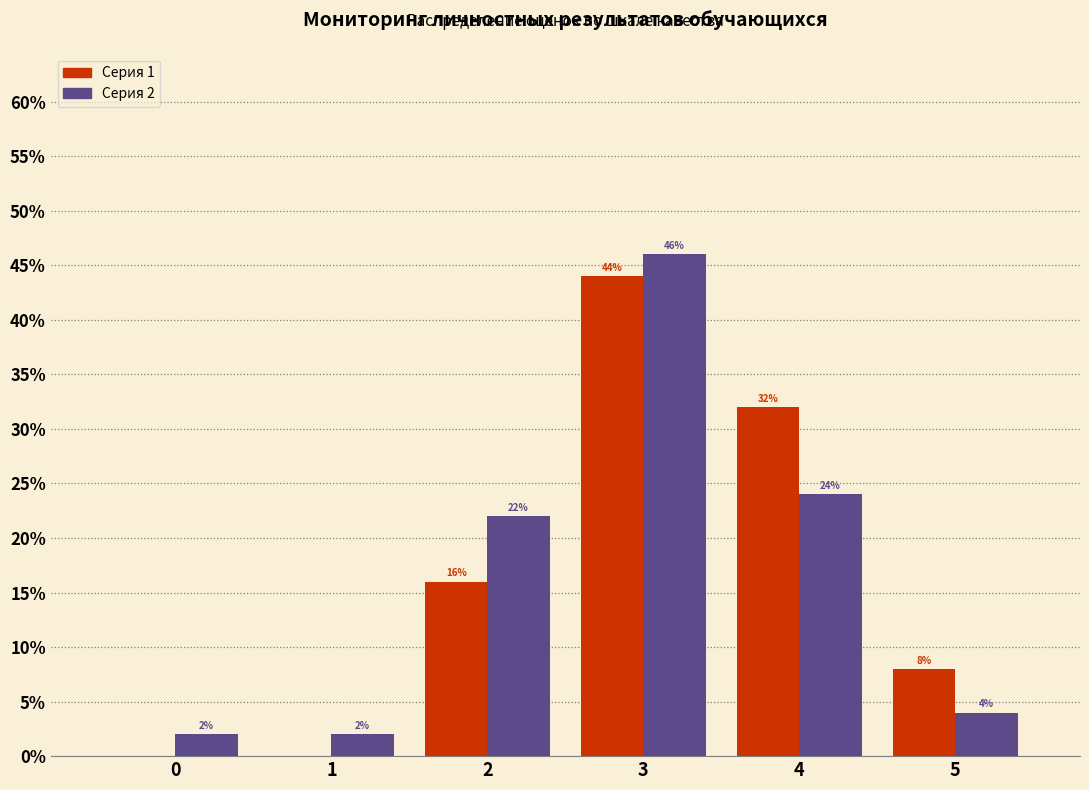

In the Серия 1 series, which range on the x-axis has the tallest bar?

2.5 to 3.5